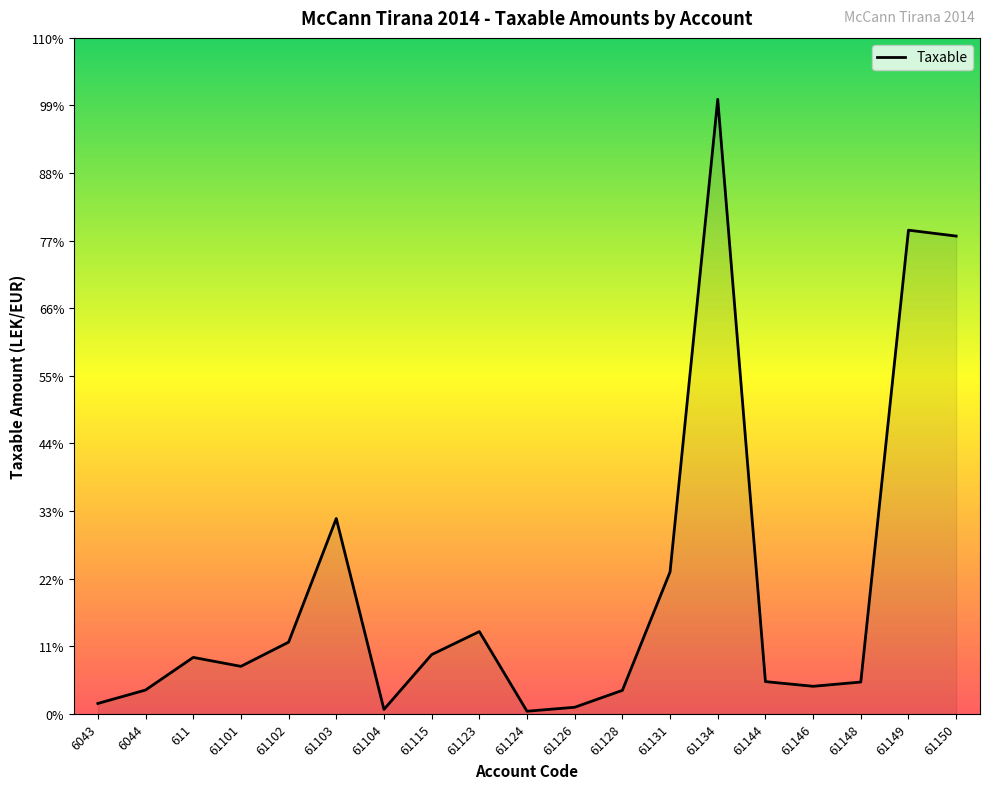

What is the change in value from 61131 to 61148?

-2668907.5